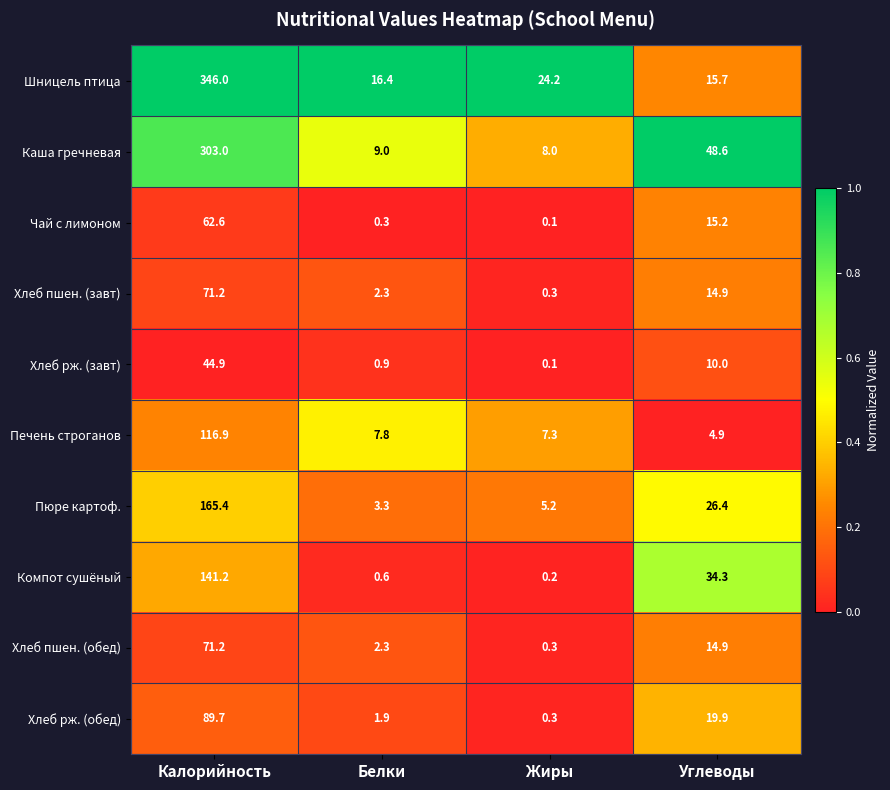

Which series has the largest range (max minus min)?

Шницель птица